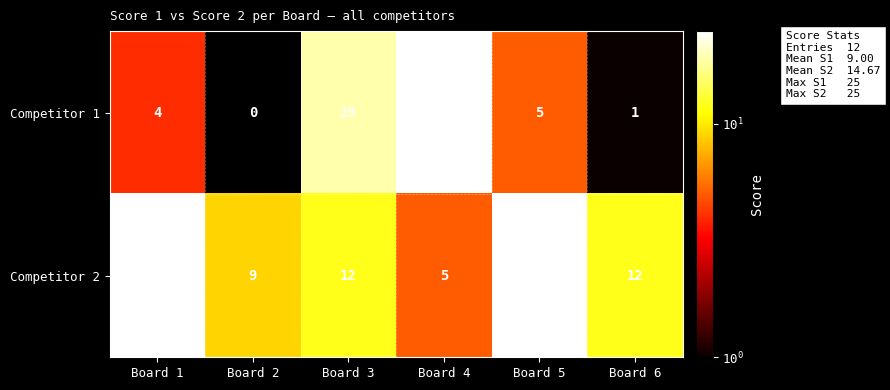

Reading left to right, what are all the values shown in this chart?

Competitor 1: Board 1=4	Board 2=0	Board 3=19	Board 4=25	Board 5=5	Board 6=1
Competitor 2: Board 1=25	Board 2=9	Board 3=12	Board 4=5	Board 5=25	Board 6=12